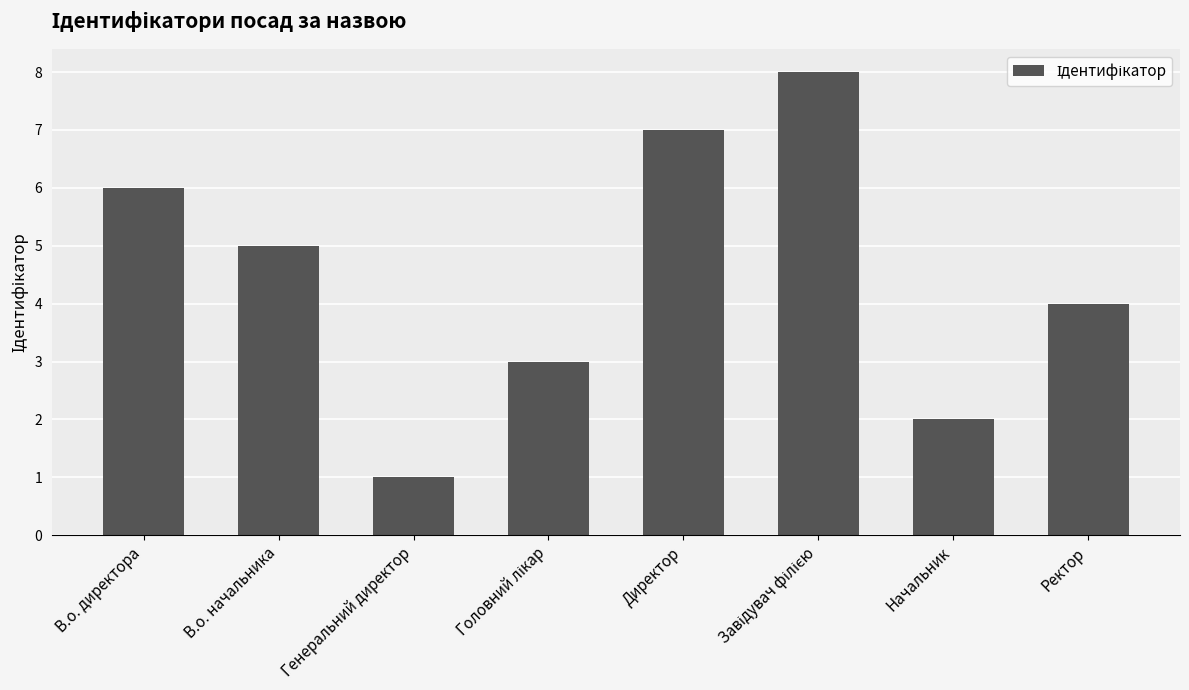

Reading left to right, transcribe all the data shown in this chart.

6	5	1	3	7	8	2	4